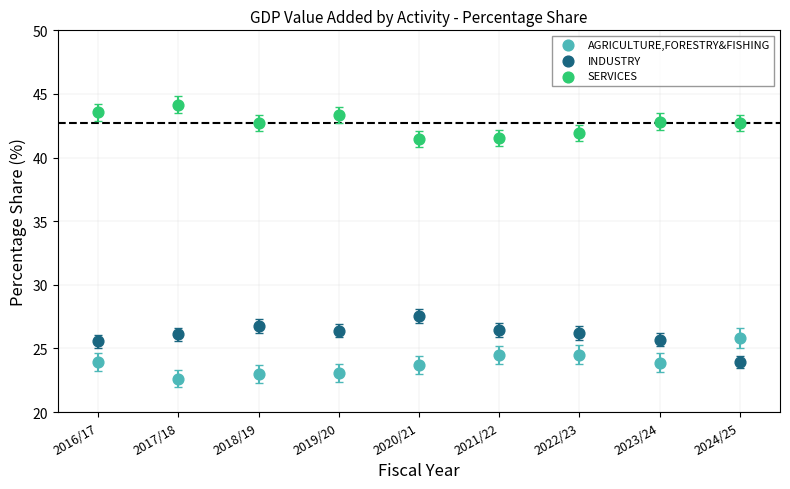

Across all data points, what is the range of X values (max minus min)?

8.0